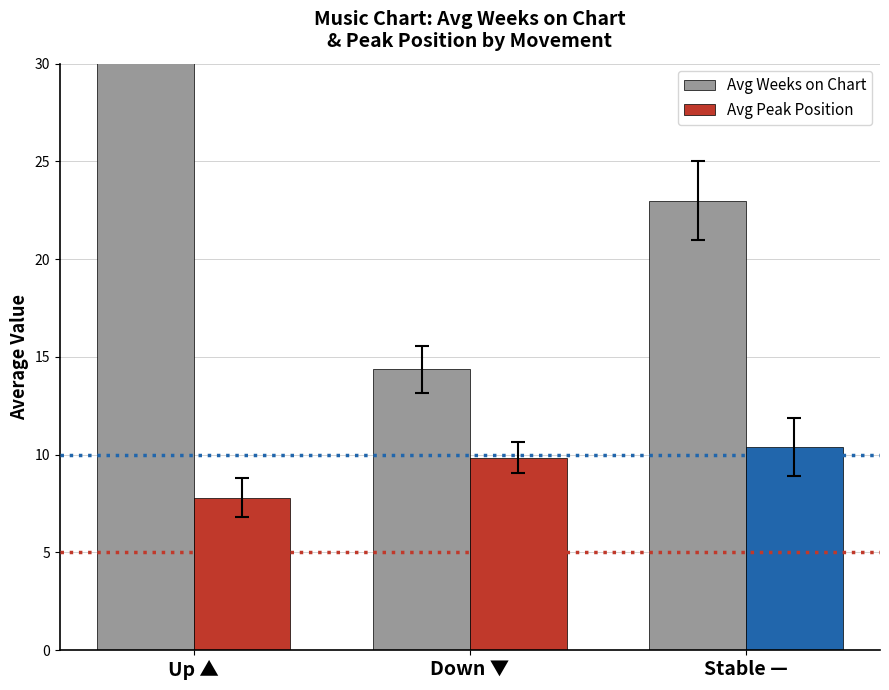

True or false: Avg Weeks on Chart has a value of 47.1 at Up ▲.

False